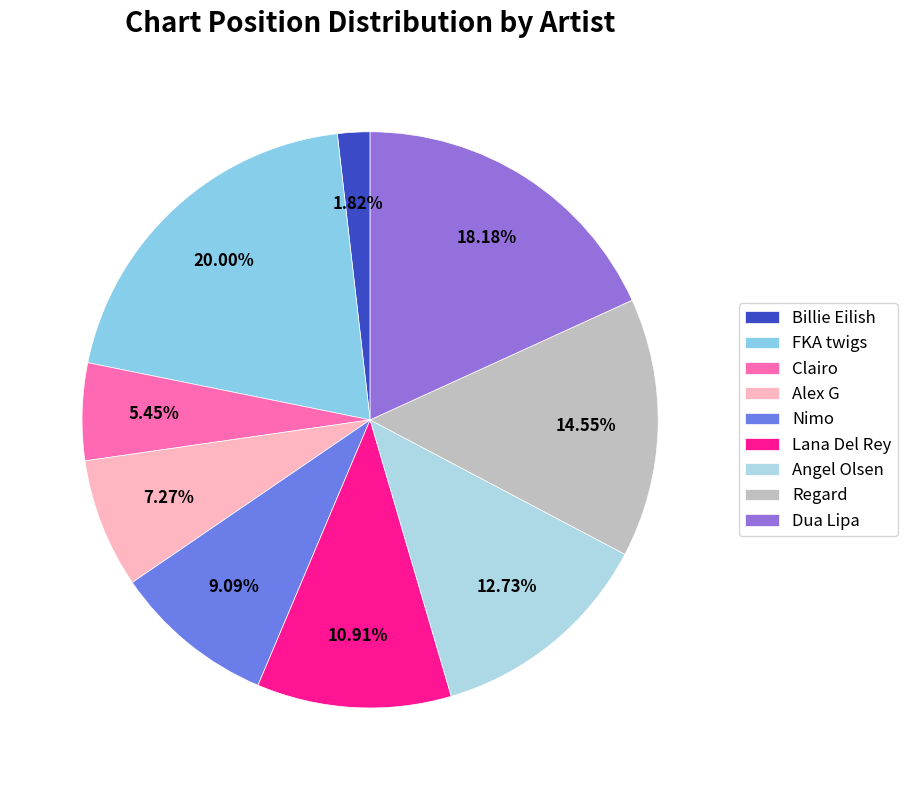

Count the number of slices in the pie.

9